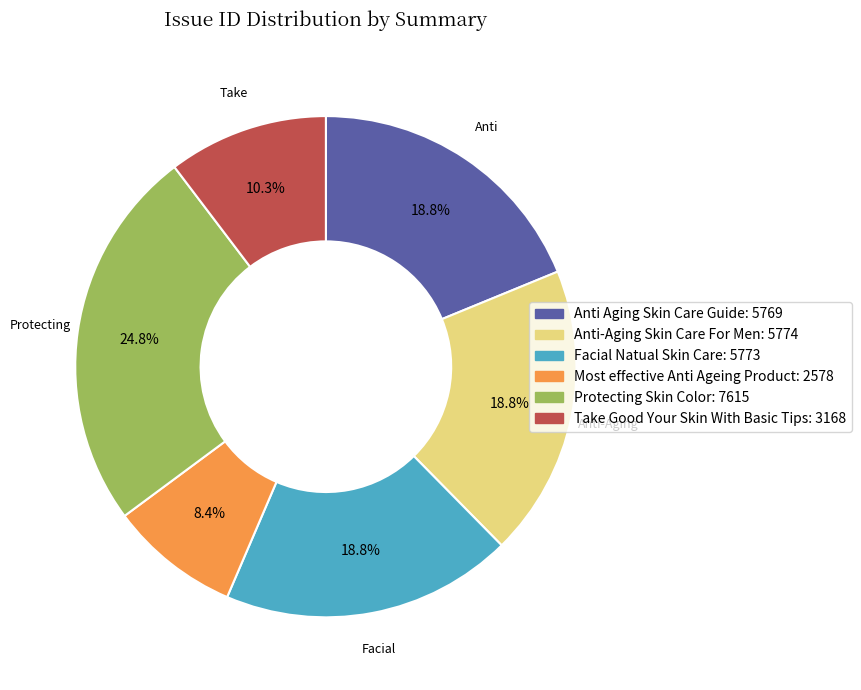

True or false: Most effective Anti Ageing Product accounts for 8% of the total.

True